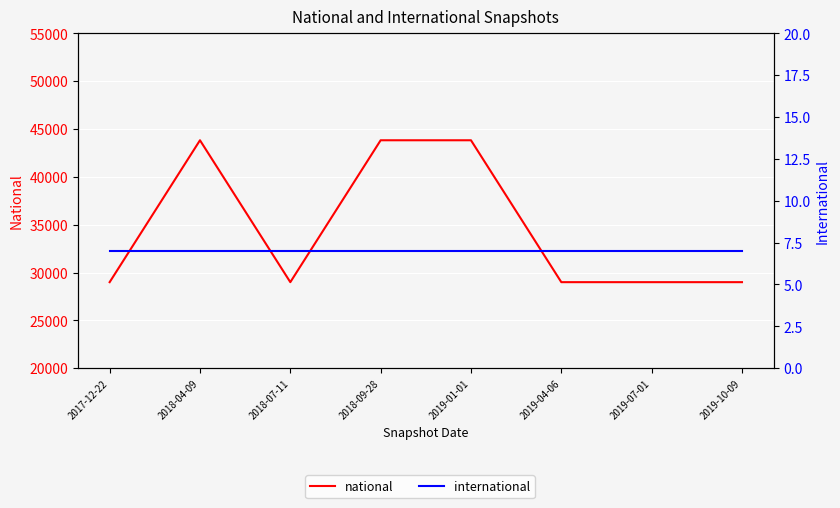

List the series in order of their peak value, lowest first.

international, national